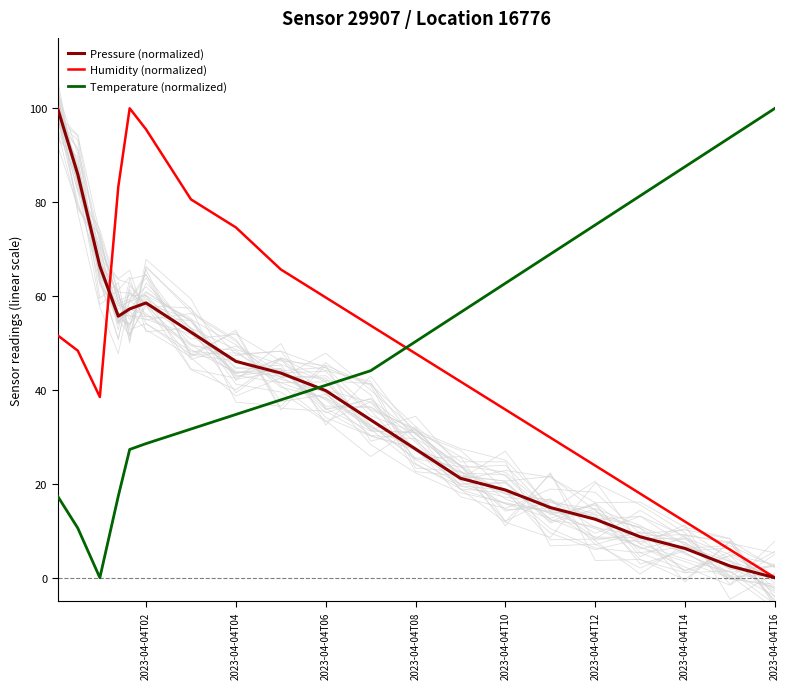

Which series has the largest range (max minus min)?

Pressure (normalized)